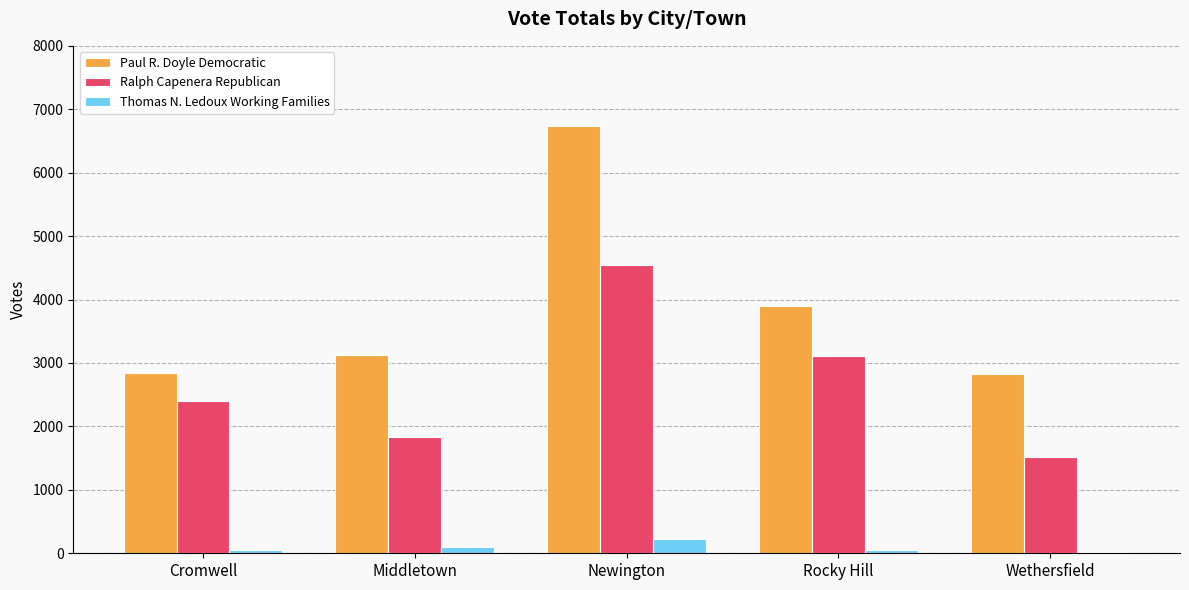

At which label is Paul R. Doyle Democratic closest to 4781?

Rocky Hill